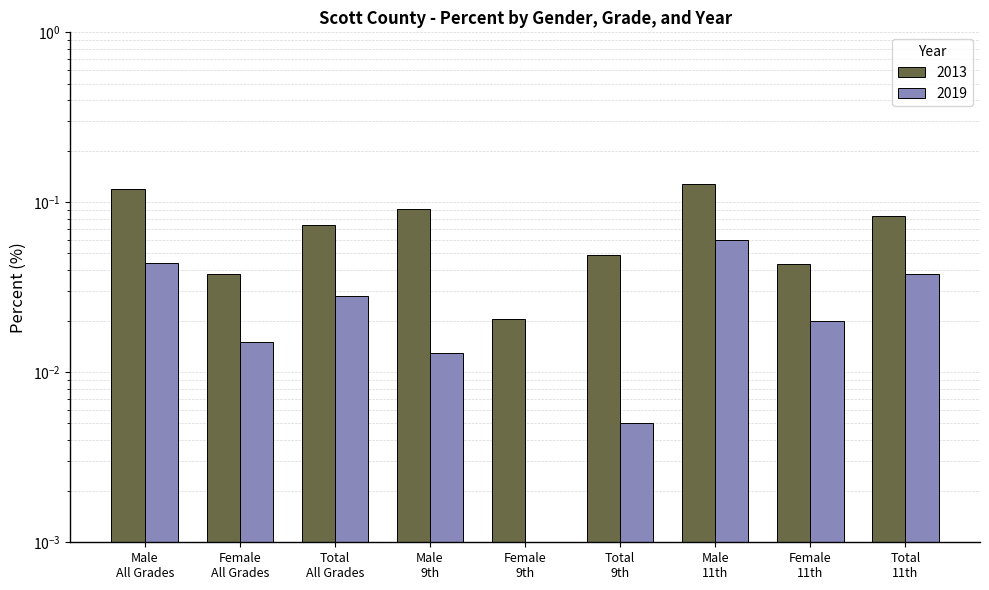

Reading left to right, list all the values displayed in this chart.

2013: 0.1	0.0	0.1	0.1	0.0	0.0	0.1	0.0	0.1
2019: 0.0	0.0	0.0	0.0	0.0	0.0	0.1	0.0	0.0